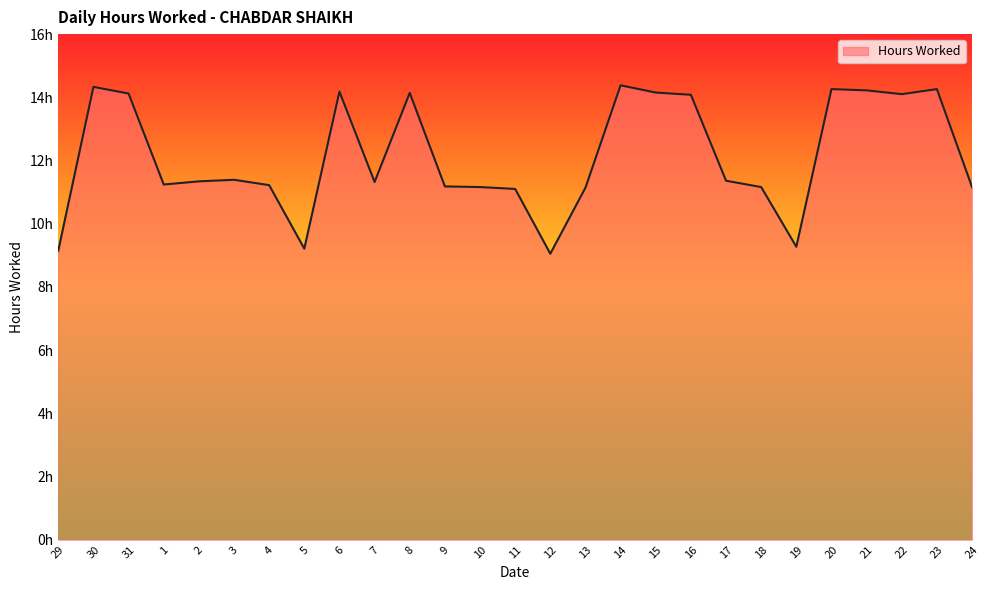

Is this an area chart (filled region under the line)?

Yes